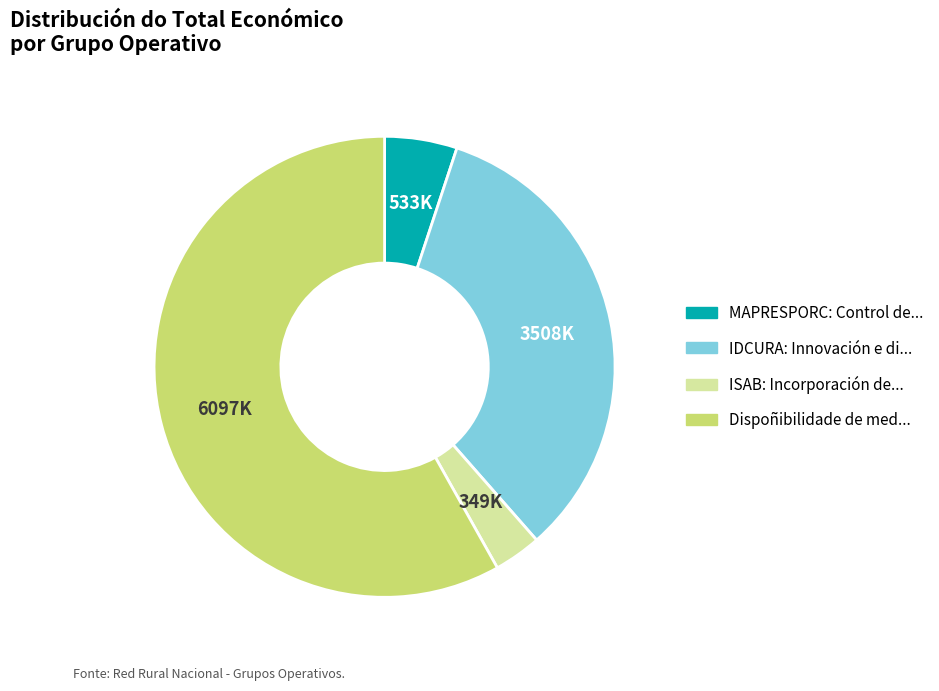

Rank the categories by value from lowest to highest.

ISAB, MAPRESPORC, IDCURA, Dispoñibilidade